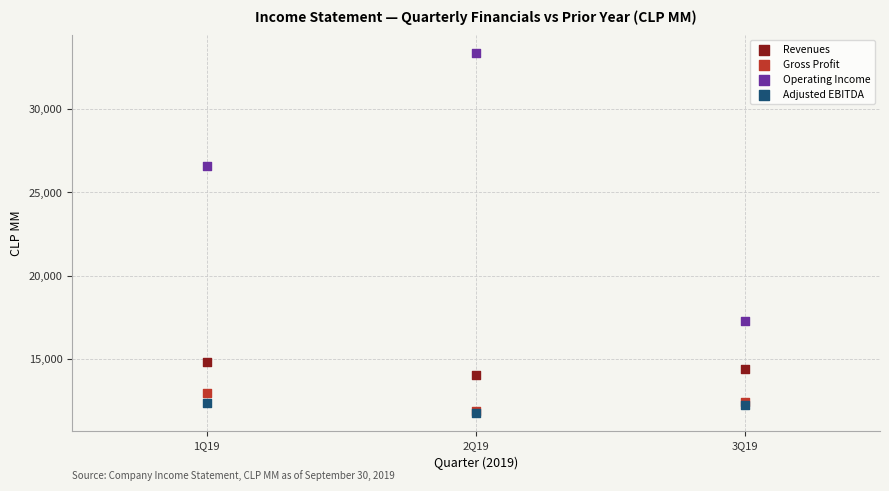

Across all series, what Y value is closest to 22540?

26551.0